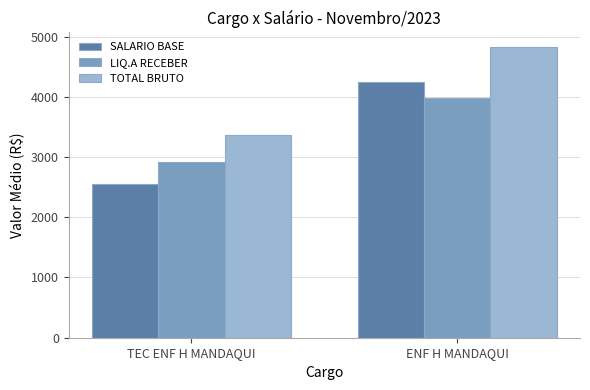

Rank the series by their maximum value, from highest to lowest.

TOTAL BRUTO, SALARIO BASE, LIQ.A RECEBER